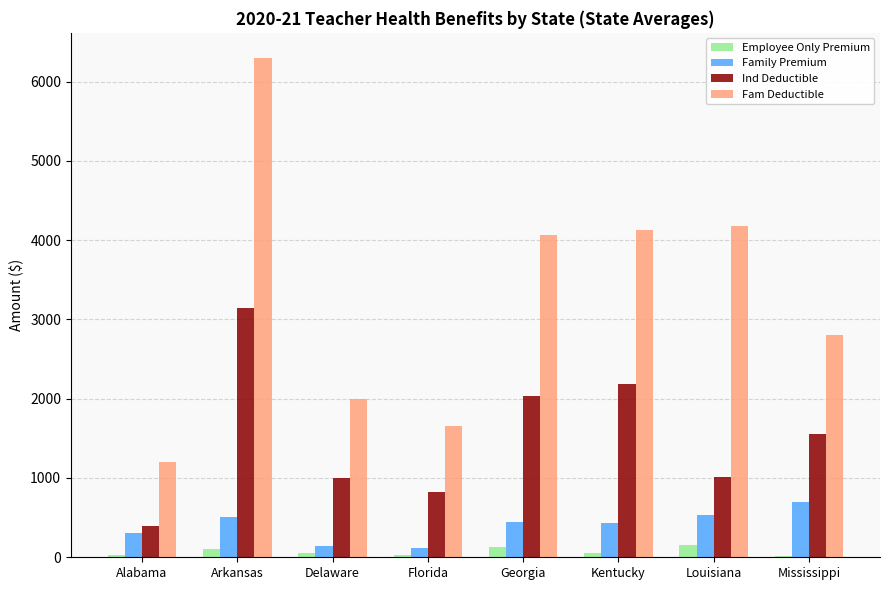

At which category is the sum across all series the highest?

Arkansas